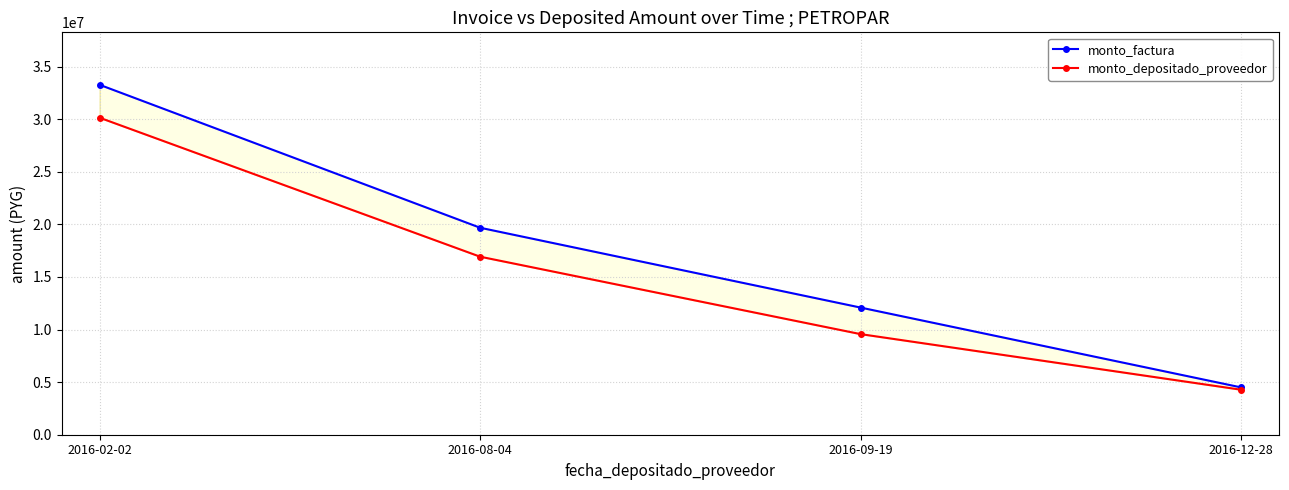

What is the total value across all series at 2016-08-04?

36606993